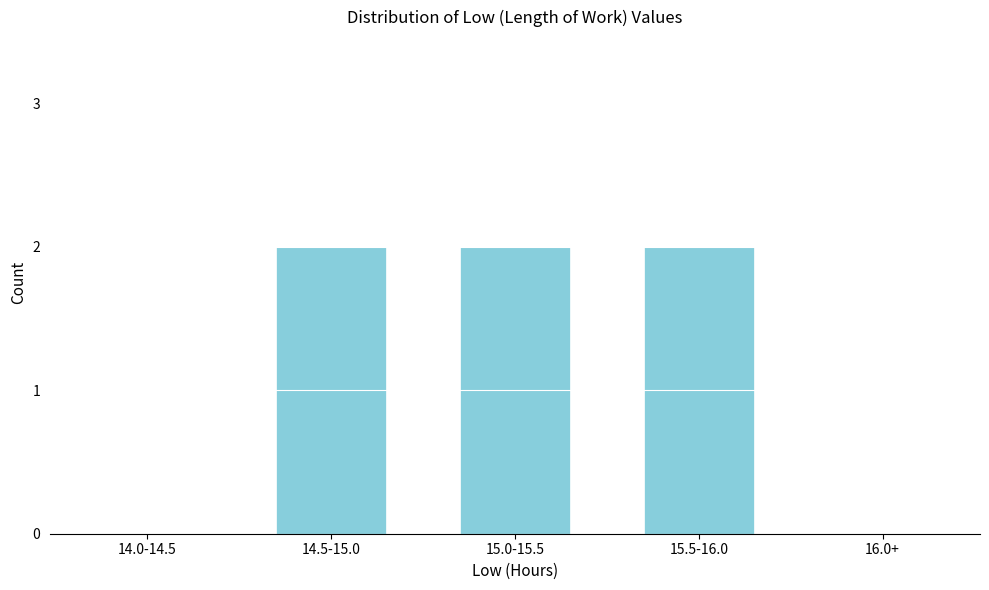

Reading right to left, list all the values displayed in this chart.

16.0+=0	15.5-16.0=2	15.0-15.5=2	14.5-15.0=2	14.0-14.5=0